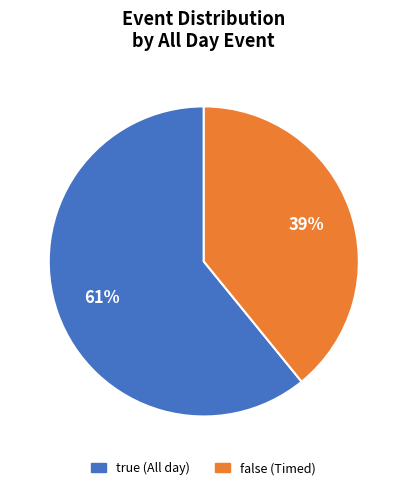

How many slices are in this pie chart?

2